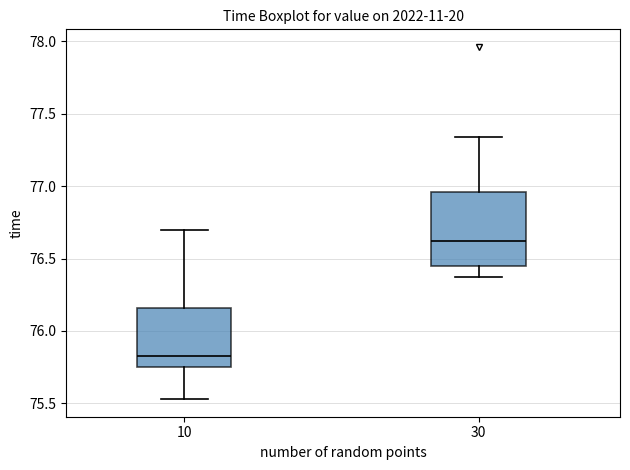

Which box has the lowest median line?

10